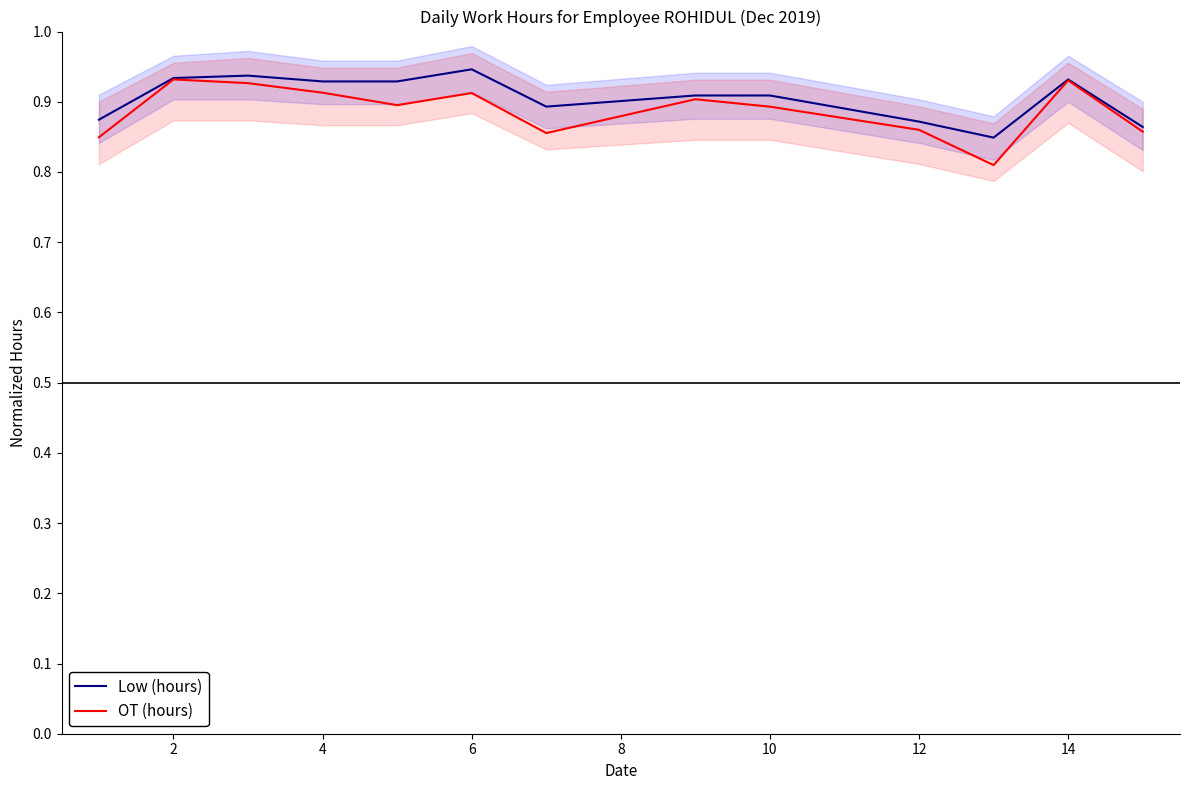

The OT (hours) series shows 1.4 at 6. True or false?

False